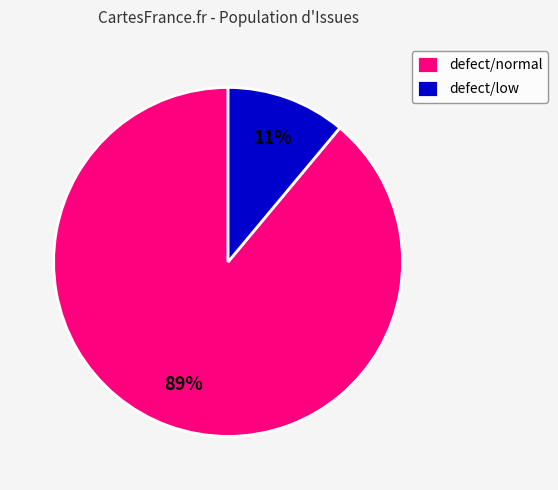

How many slices are in this pie chart?

2